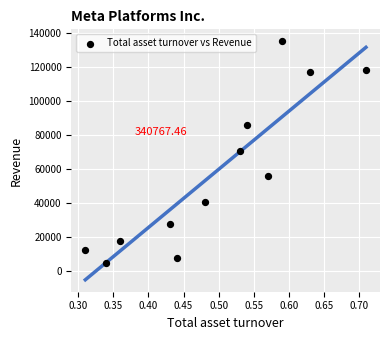

What is the average Y value?

57799